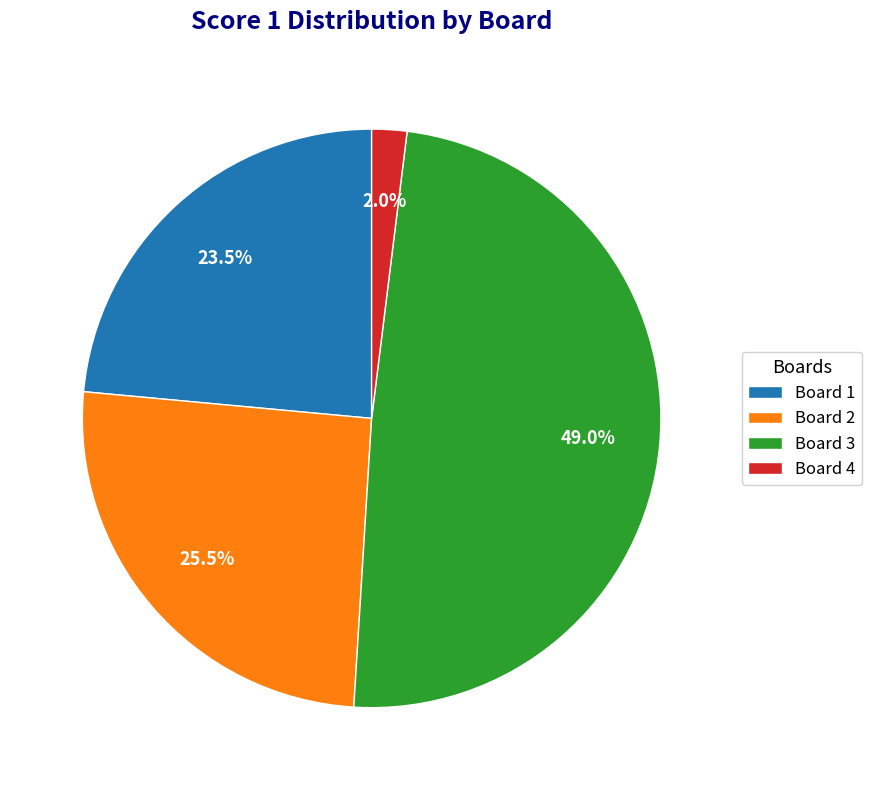

Is there any slice that represents more than half of the pie?

No